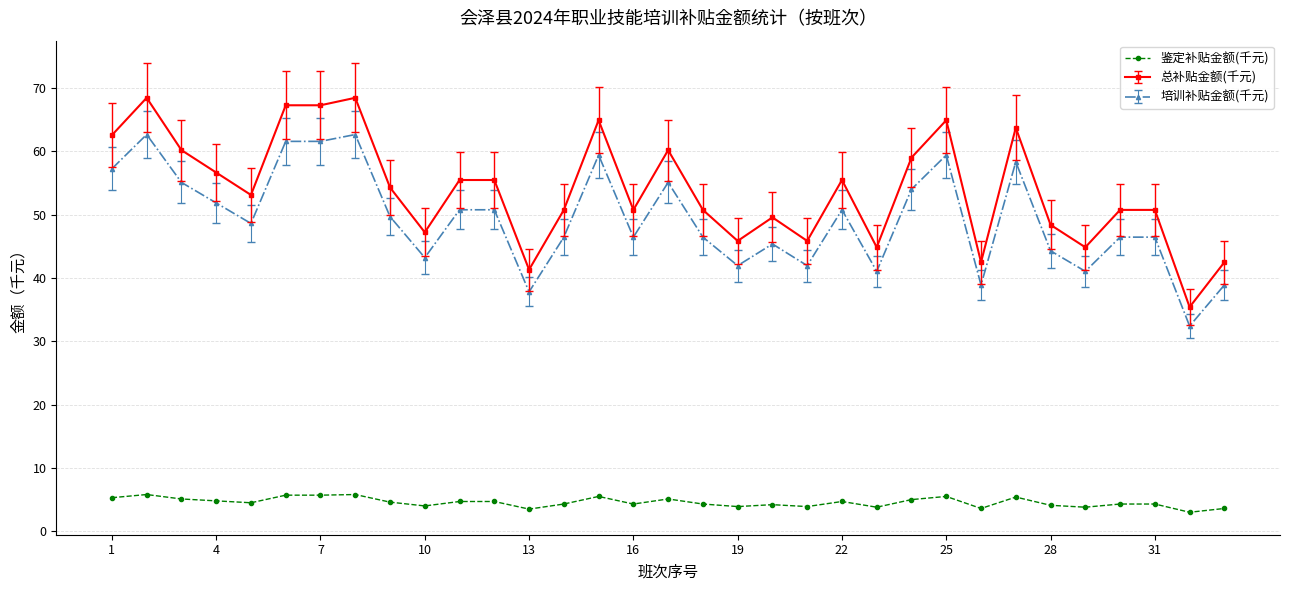

Which series has the widest spread of values?

总补贴金额(千元)